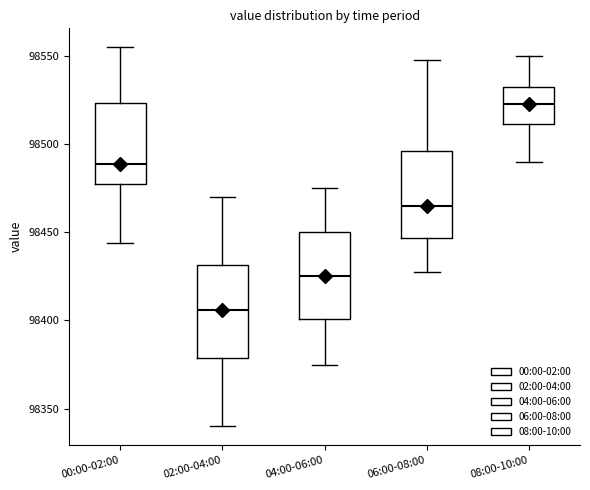

Where does the median line of the box for 08:00-10:00 sit on the y-axis? The values are not printed on the chart, so give them approximately, as read against the axis.

98525